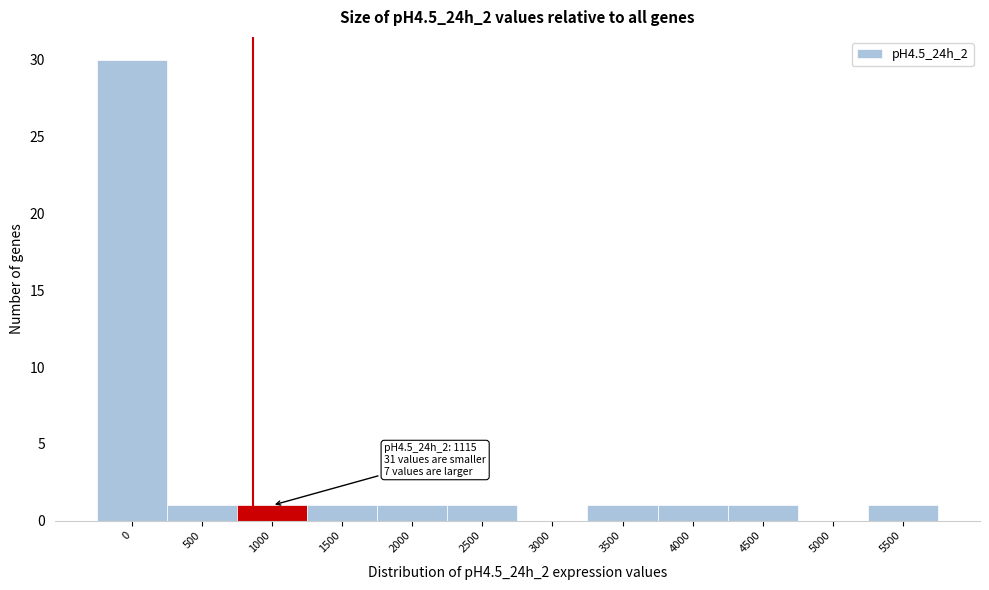

Reading left to right, transcribe all the data shown in this chart.

0=30	500=1	1000=1	1500=1	2000=1	2500=1	3000=0	3500=1	4000=1	4500=1	5000=0	5500=1